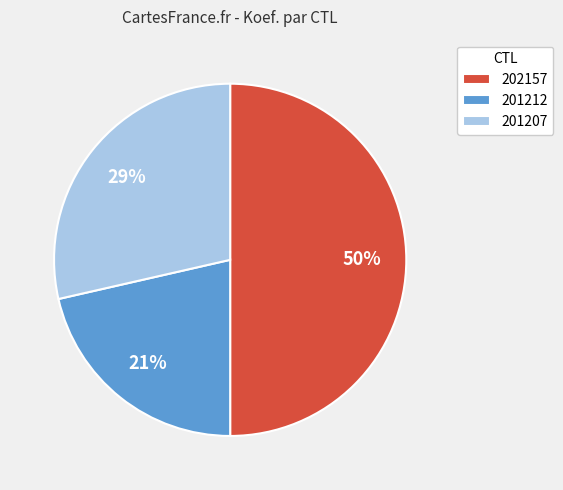

Do 201212 and 202157 together represent more than half of the pie?

Yes